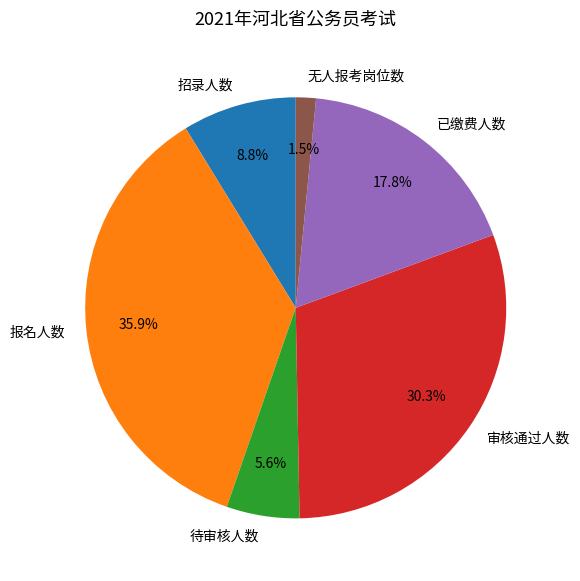

How many segments does this pie chart have?

6